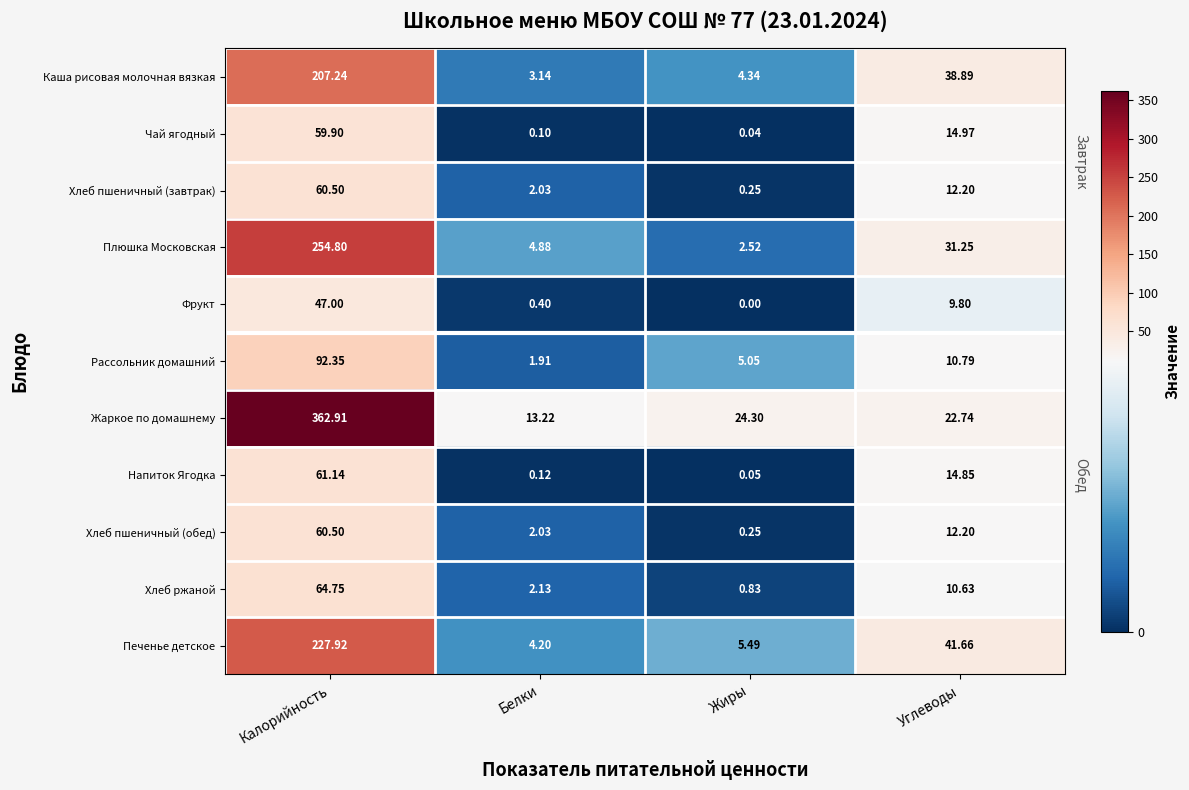

Which series has the largest range (max minus min)?

Жаркое по домашнему